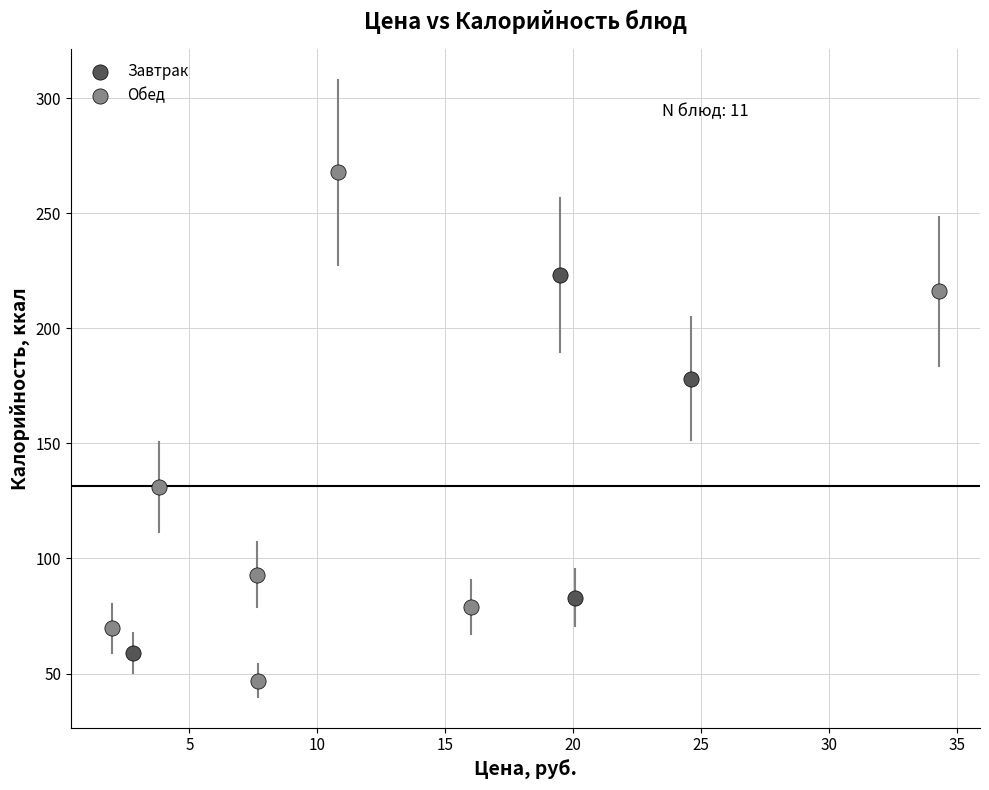

Which series reaches the minimum Y coordinate?

Обед